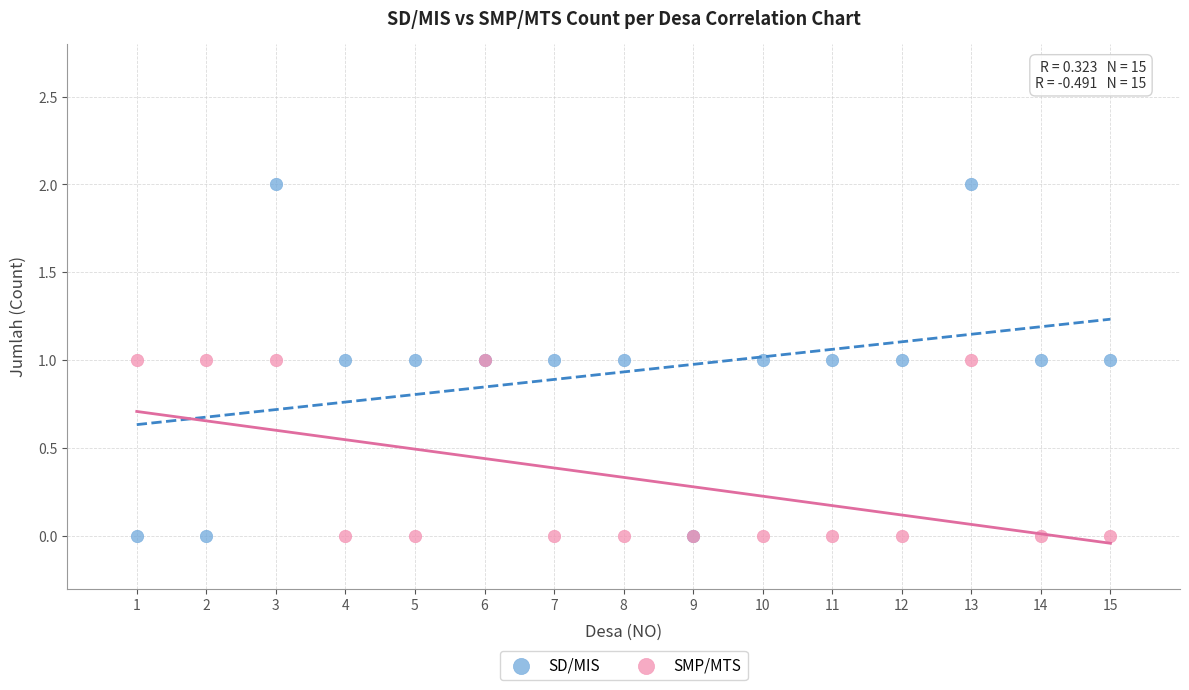

Which series has the largest Y range (max minus min)?

SD/MIS